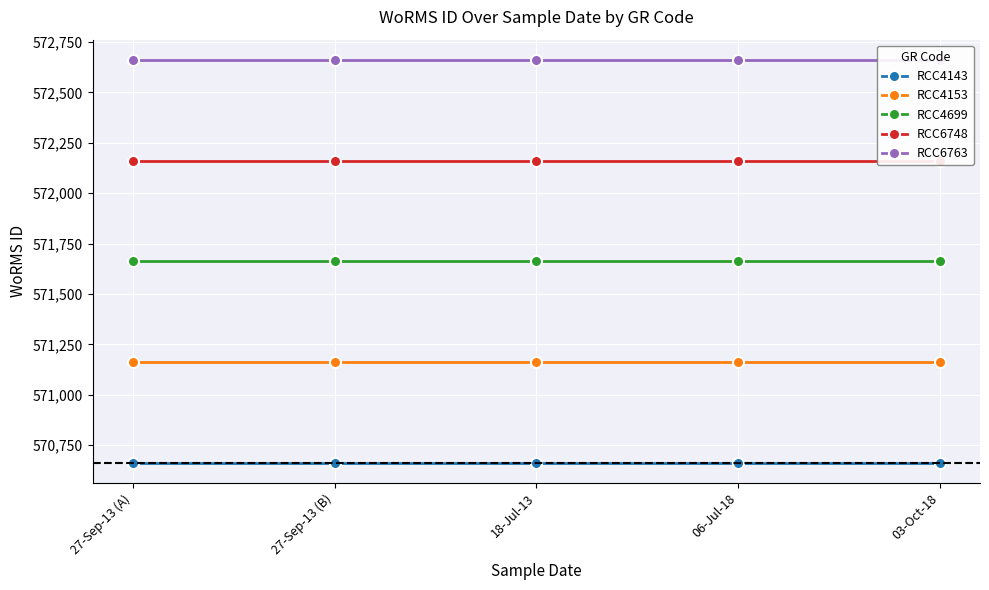

True or false: RCC6763 has more than 2 interior local peaks.

False